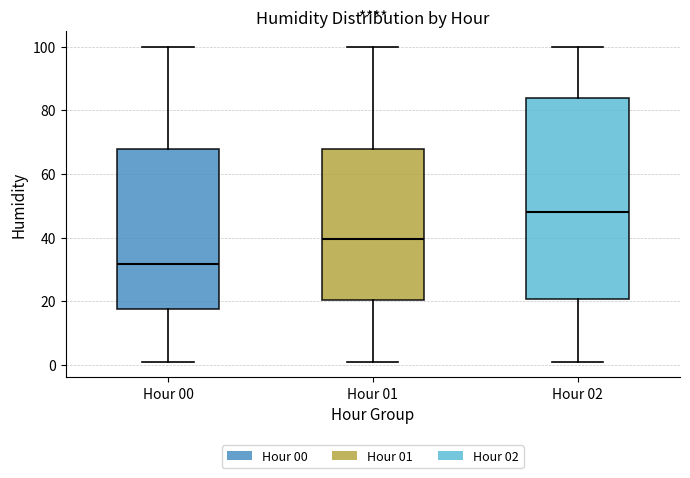

Reading left to right, read every box against the y-axis: the position of its median line, the range the box covers, and the ends of its whiskers. The values are not printed on the chart, so give them approximately, as read against the axis.

Hour 00: median 32, box 18 to 68, whiskers 2 to 100
Hour 01: median 40, box 20 to 68, whiskers 2 to 100
Hour 02: median 48, box 20 to 84, whiskers 2 to 100